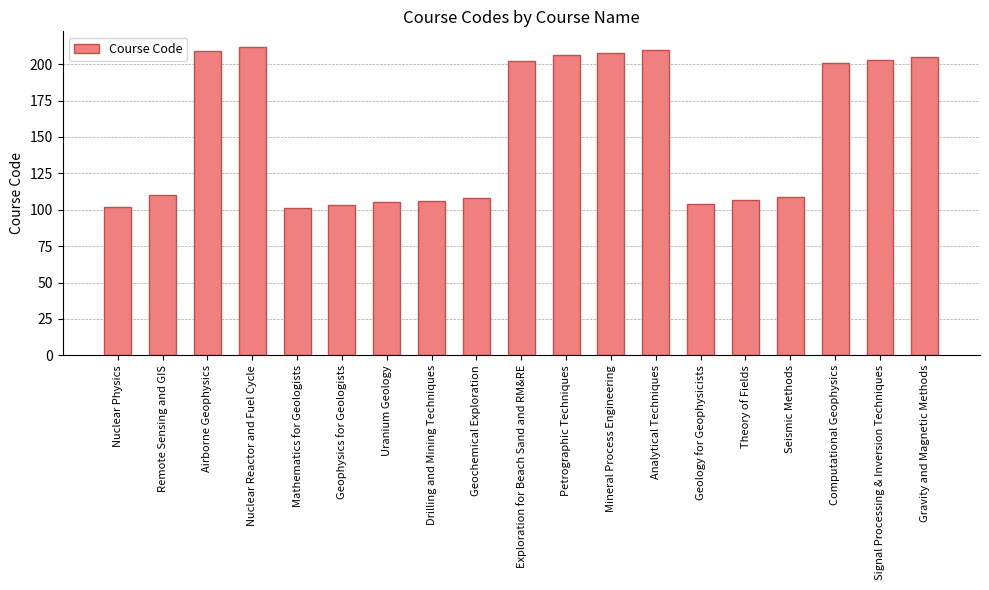

Is it true that the value at Seismic Methods is 109?

True